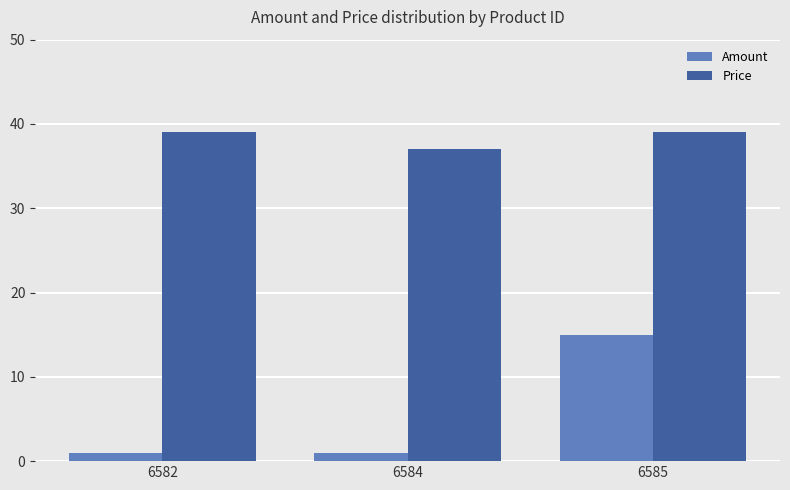

What is the sum of the Price values at 6585 and 6584?

76